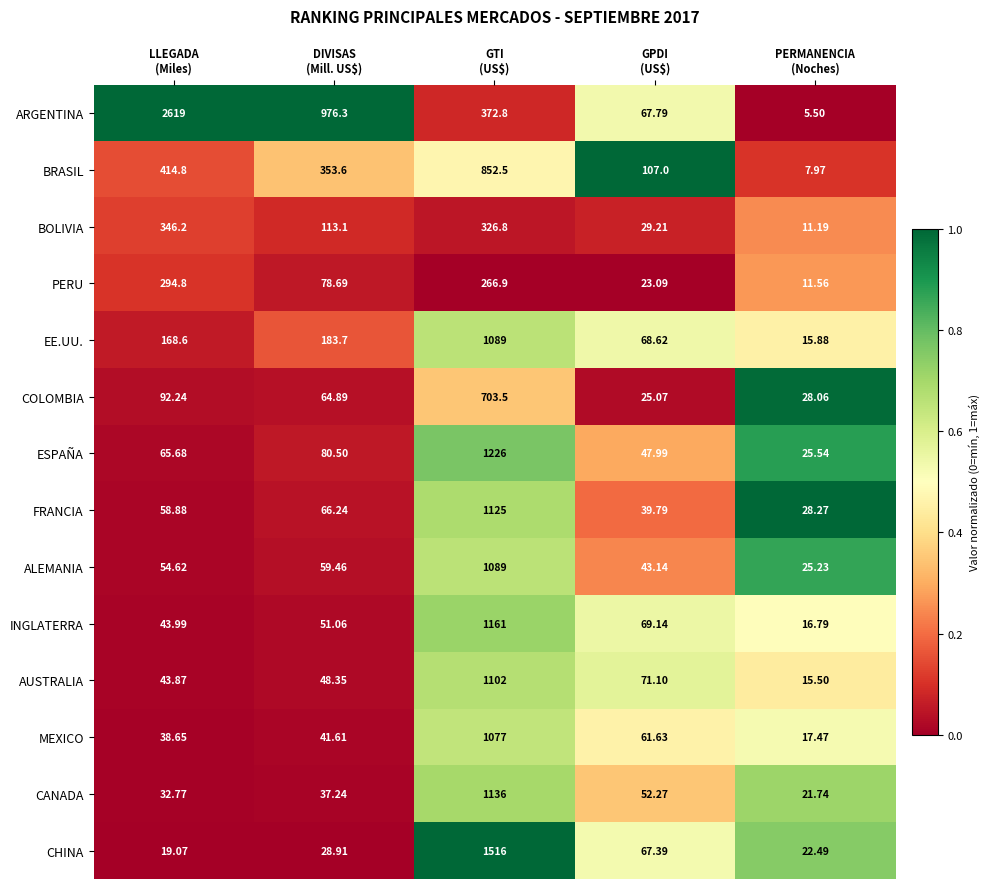

Which series has the widest spread of values?

ARGENTINA